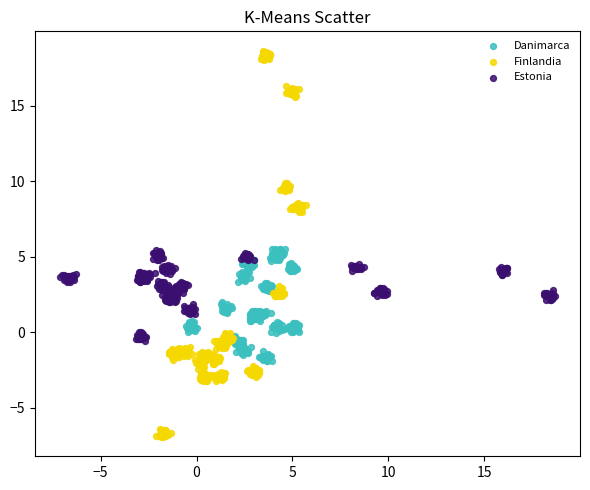

Which series reaches the maximum Y coordinate?

Finlandia